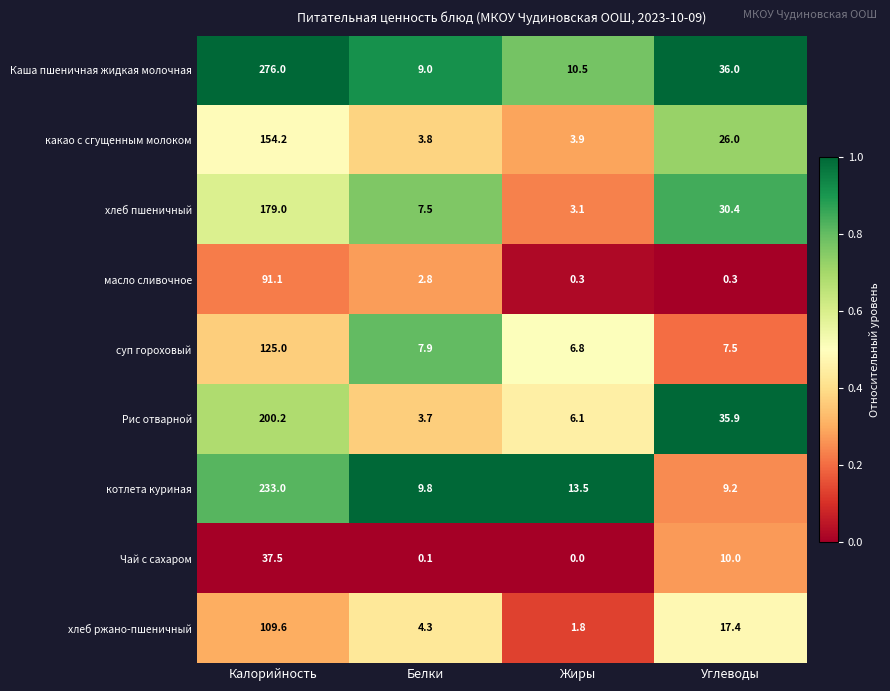

Count the number of categories in the chart.

4